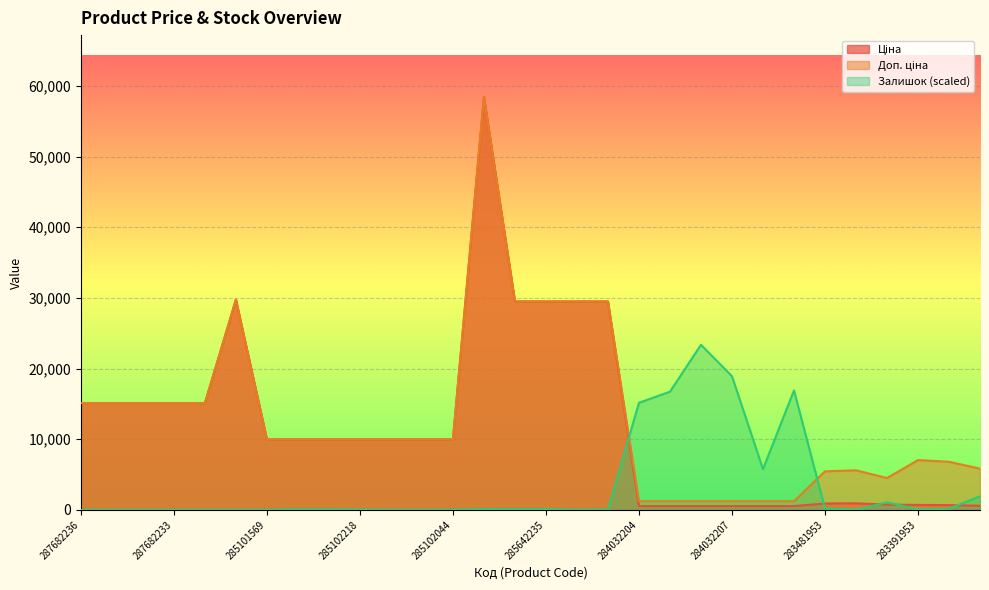

At 287682235, list the series in order from largest to smallest.

Ціна, Доп. ціна, Залишок